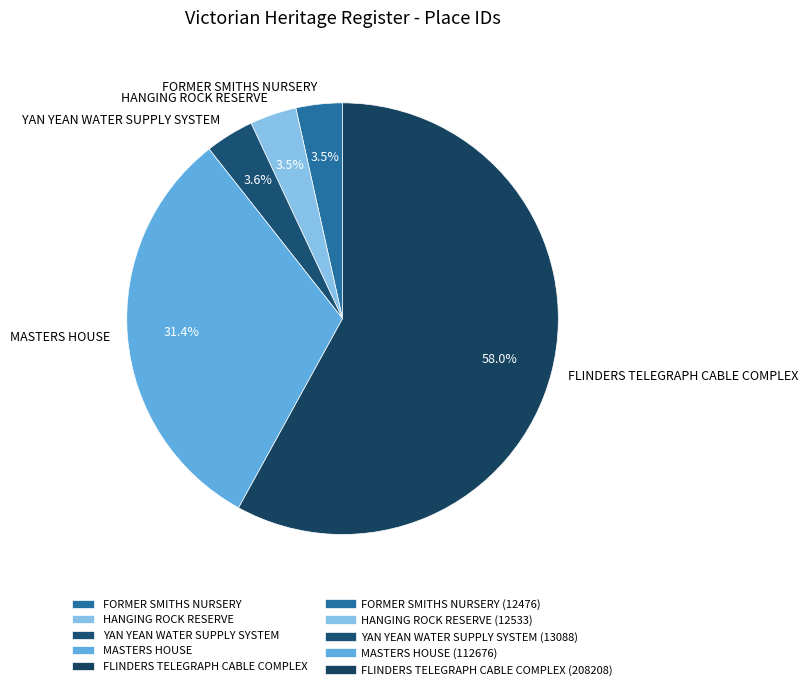

Is FLINDERS TELEGRAPH CABLE COMPLEX the majority of the pie?

Yes